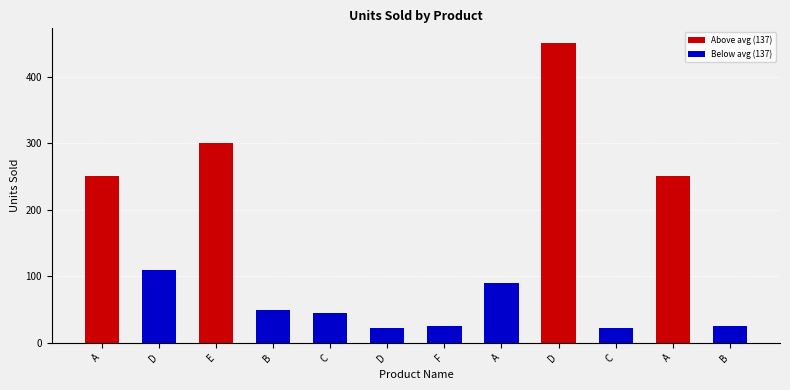

Between B and A, which is larger?

A